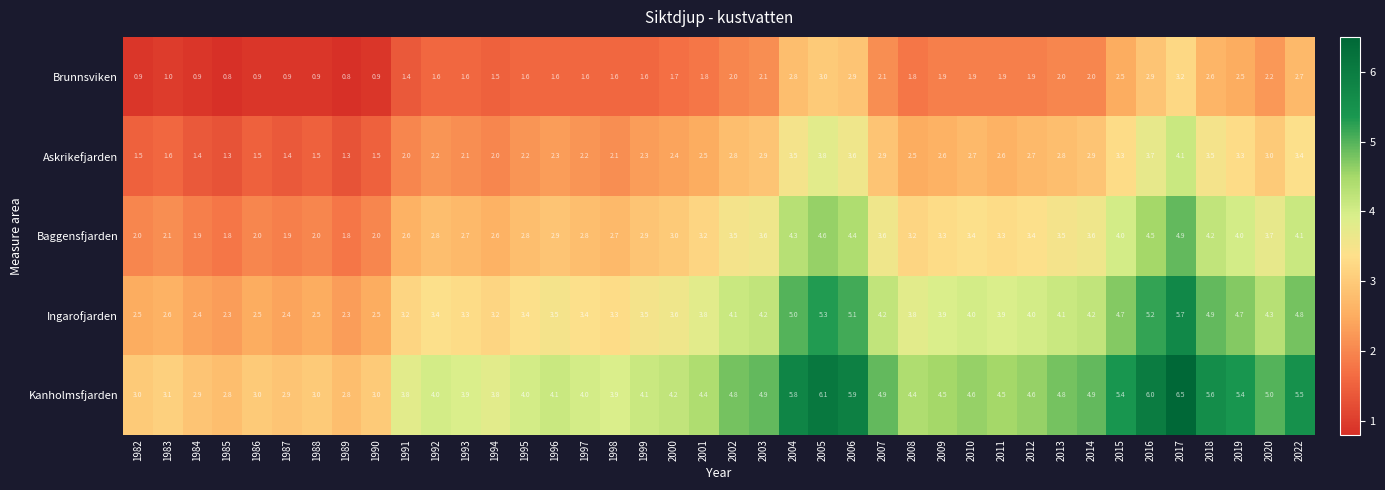

Is the value of Askrikefjarden at 2022 greater than the value of Brunnsviken at 2018?

Yes